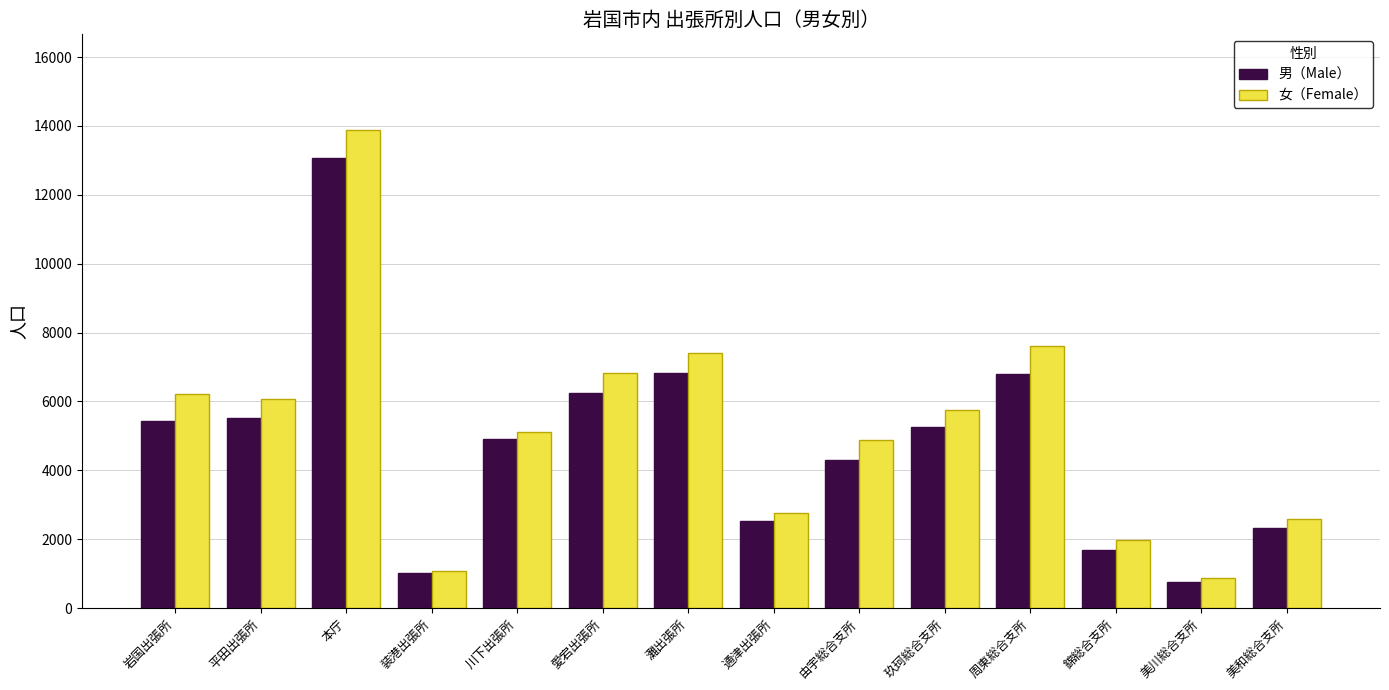

What is the value of the 女（Female） bar at the 10th from the left?

5748